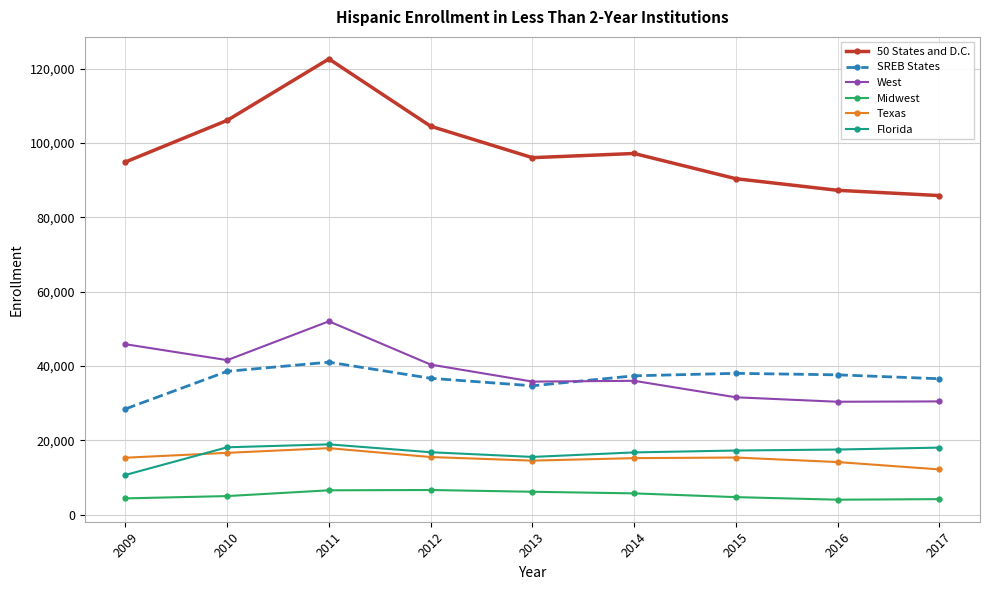

At which category is the sum across all series the highest?

2011